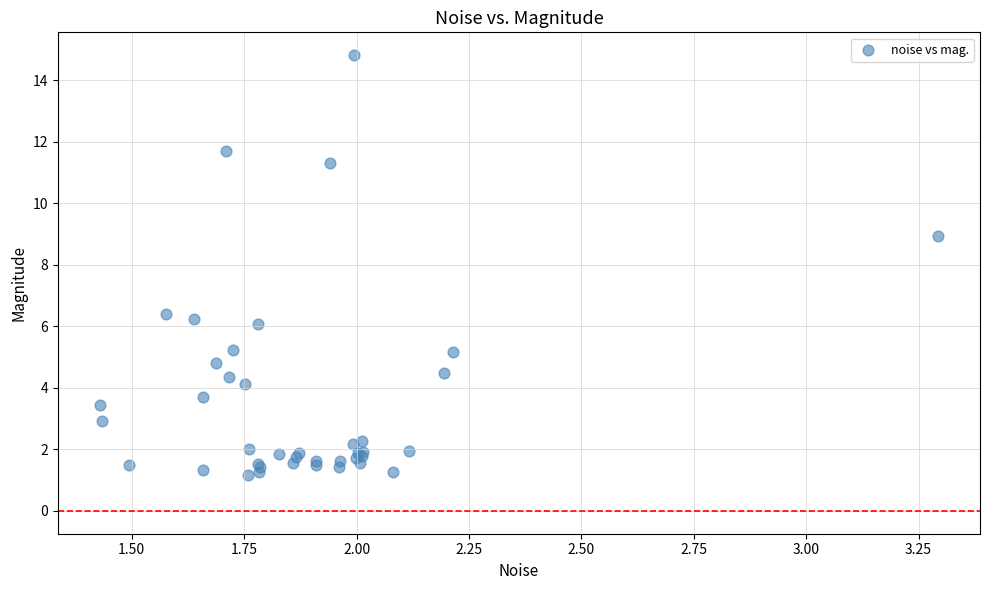

What Y value in the scatter plot is closest to 7?

6.4